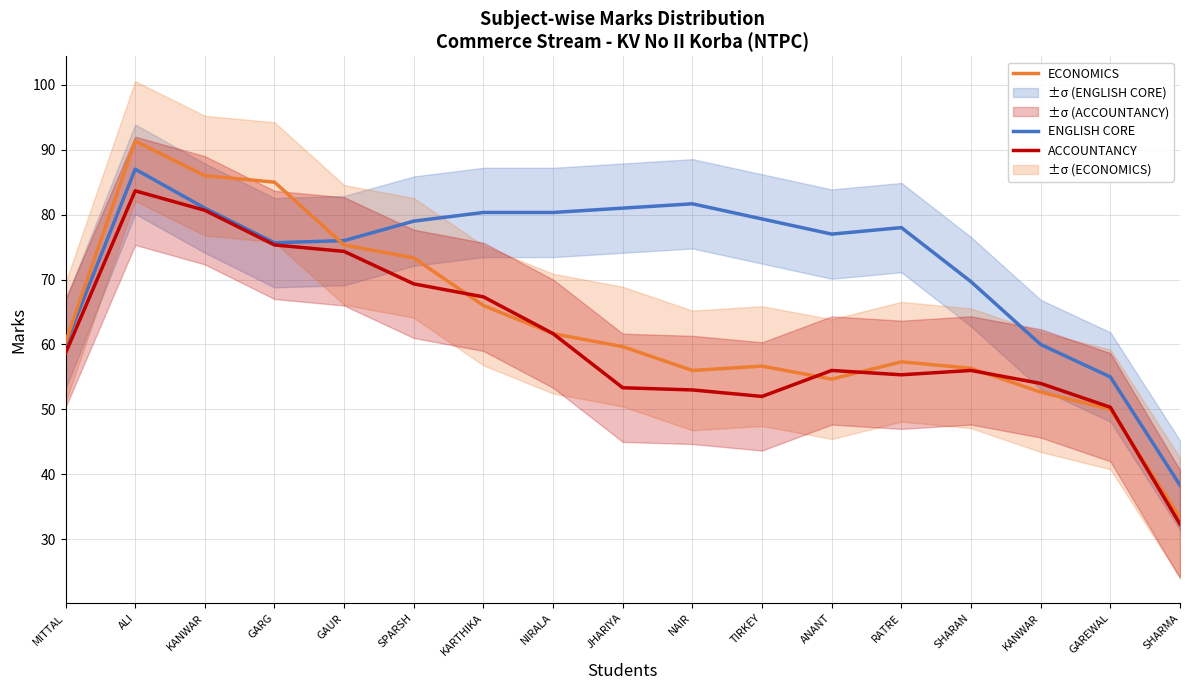

What is the sum of the ENGLISH CORE values at GAREWAL and RATRE?

133.0